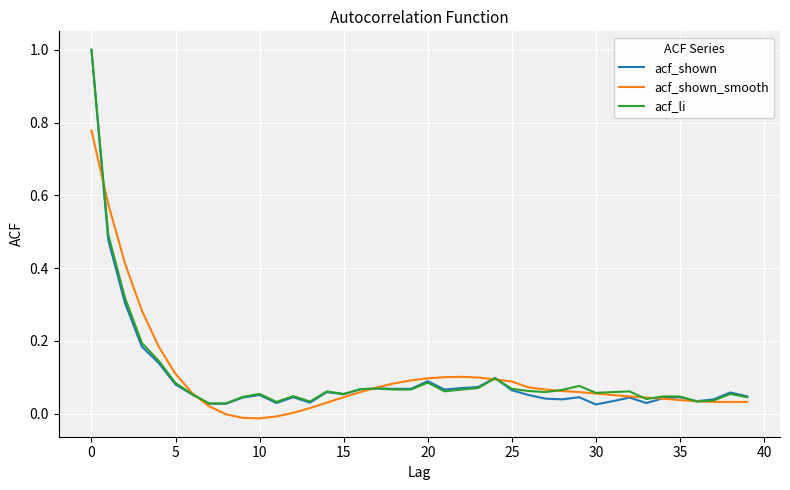

What are all the series names shown in the legend?

acf_shown, acf_shown_smooth, acf_li